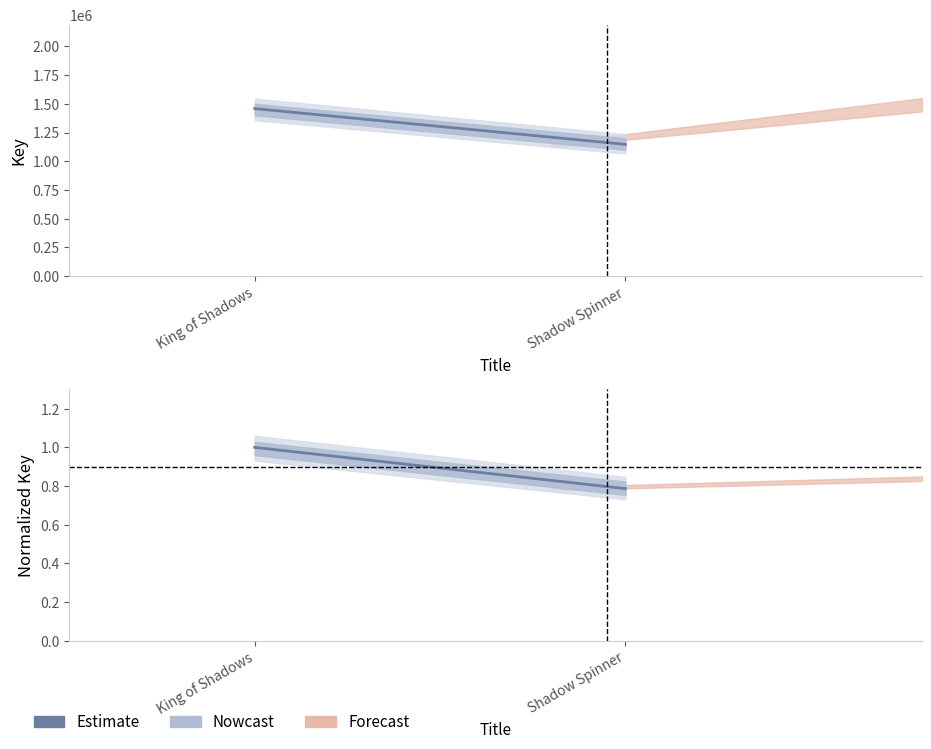

What is the difference between the maximum and minimum values?

0.2